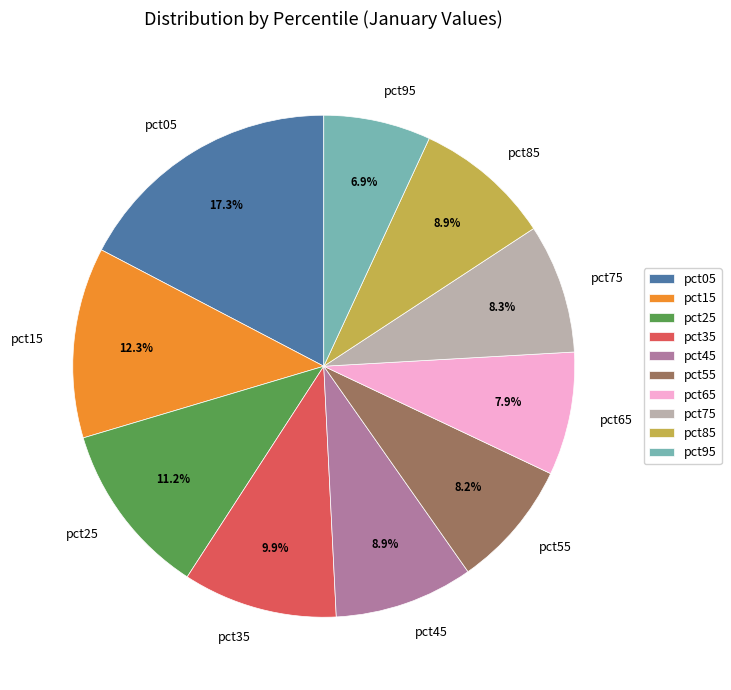

Which category has the biggest portion of the pie?

pct05